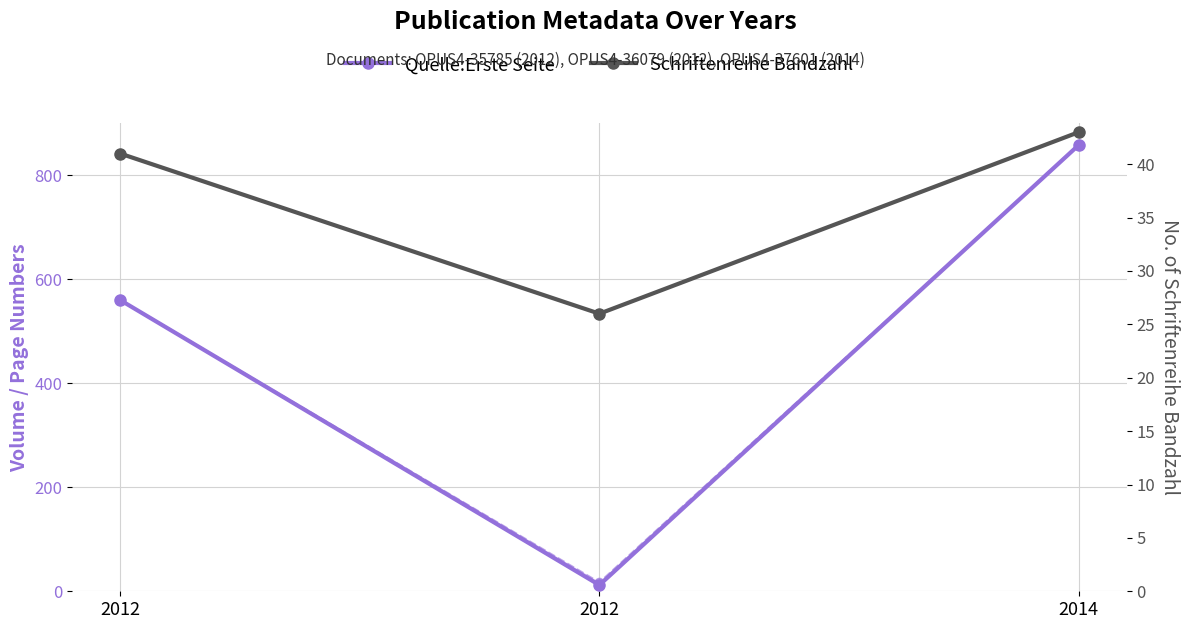

What is the sum of all Schriftenreihe Bandzahl values?

110